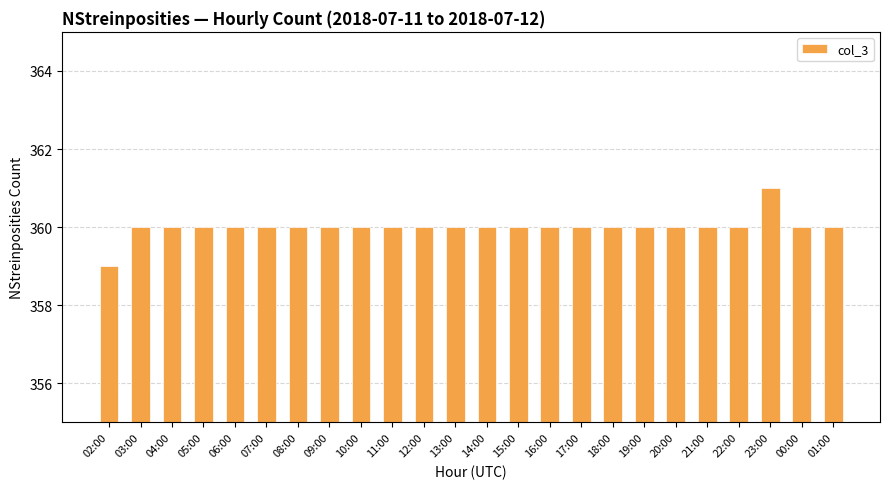

What is the average value?

360